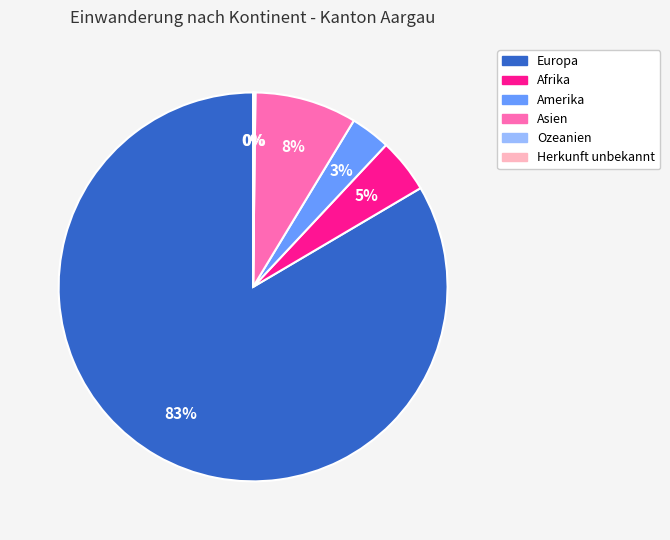

Combined, do Amerika and Afrika account for over 50%?

No